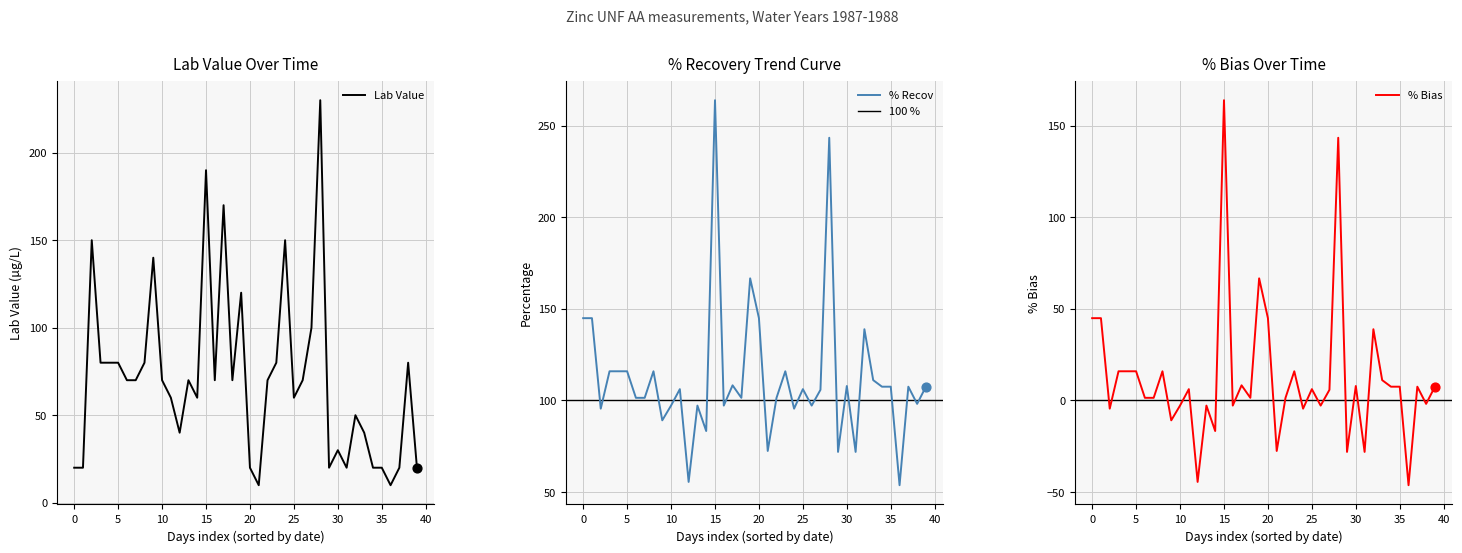

Is it true that Lab Value equals 20 at 0?

True